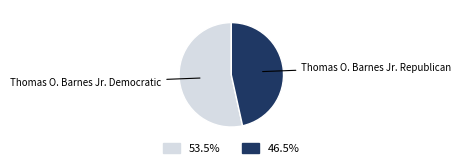

Is there any slice that represents more than half of the pie?

Yes